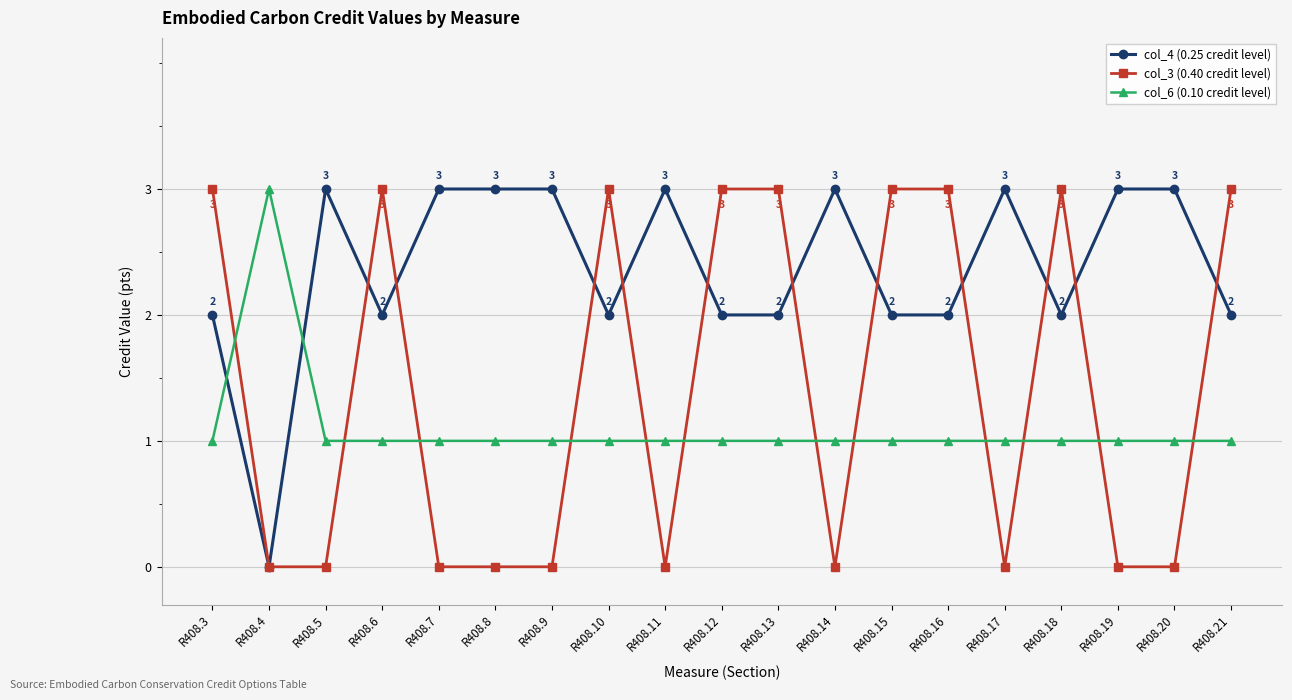

Reading left to right, transcribe all the data shown in this chart.

col_4 (0.25 credit level): 2	0	3	2	3	3	3	2	3	2	2	3	2	2	3	2	3	3	2
col_3 (0.40 credit level): 3	0	0	3	0	0	0	3	0	3	3	0	3	3	0	3	0	0	3
col_6 (0.10 credit level): 1	3	1	1	1	1	1	1	1	1	1	1	1	1	1	1	1	1	1